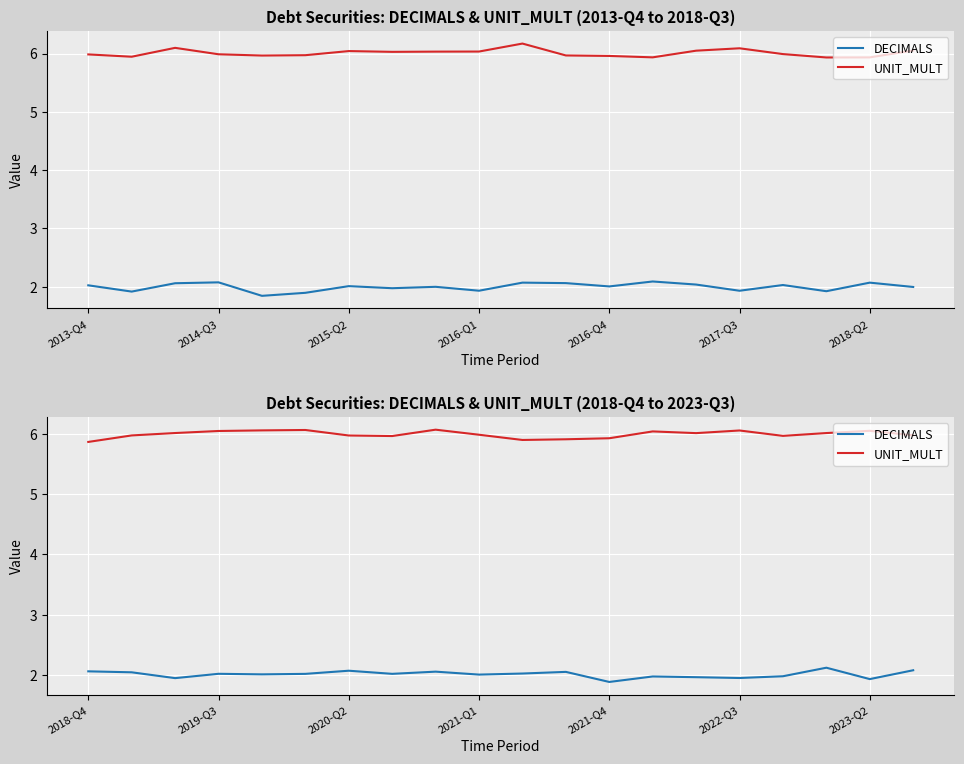

Is this an area chart (filled region under the line)?

No